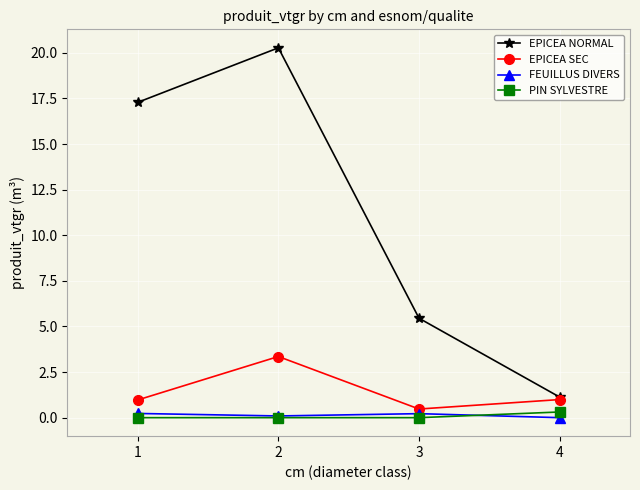

True or false: EPICEA SEC has a value of 4.7 at 2.

False